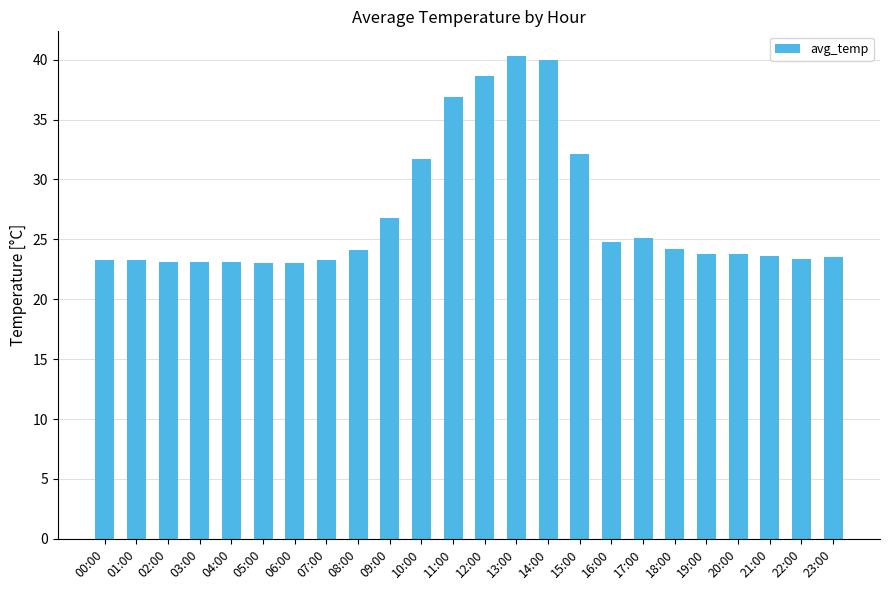

What is the value of the 11th bar from the left?

31.7